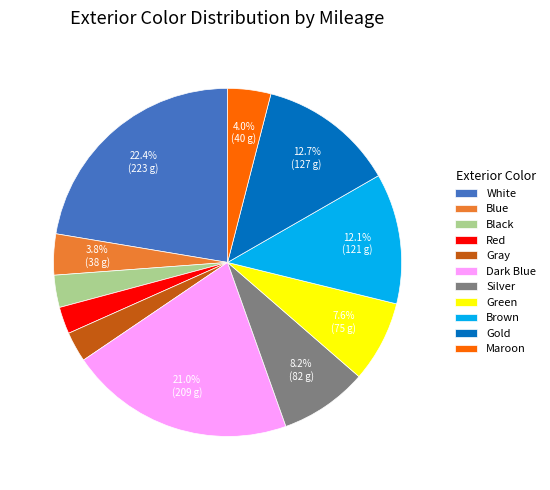

Is there any slice that represents more than half of the pie?

No